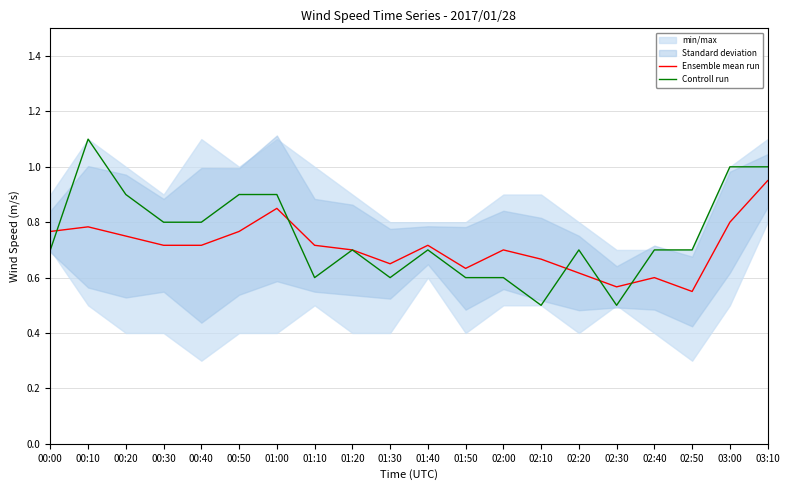

Which series ends up on top after the final intersection of Ensemble mean run and Controll run?

Controll run